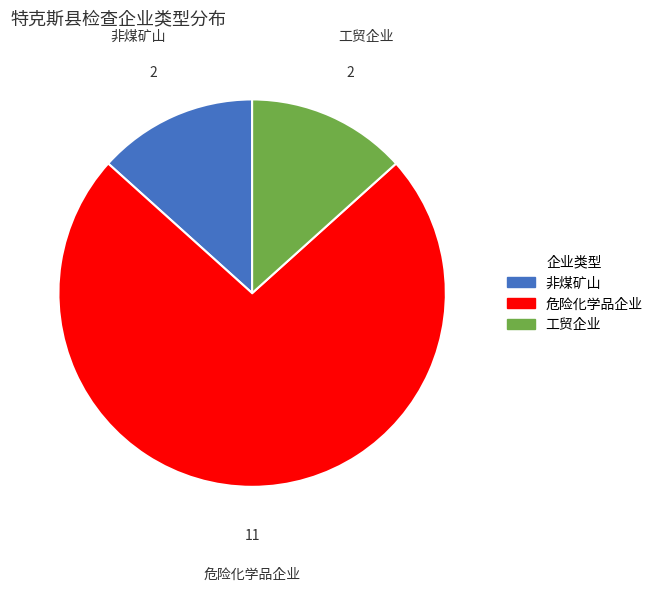

Between 非煤矿山 and 危险化学品企业, which is larger?

危险化学品企业